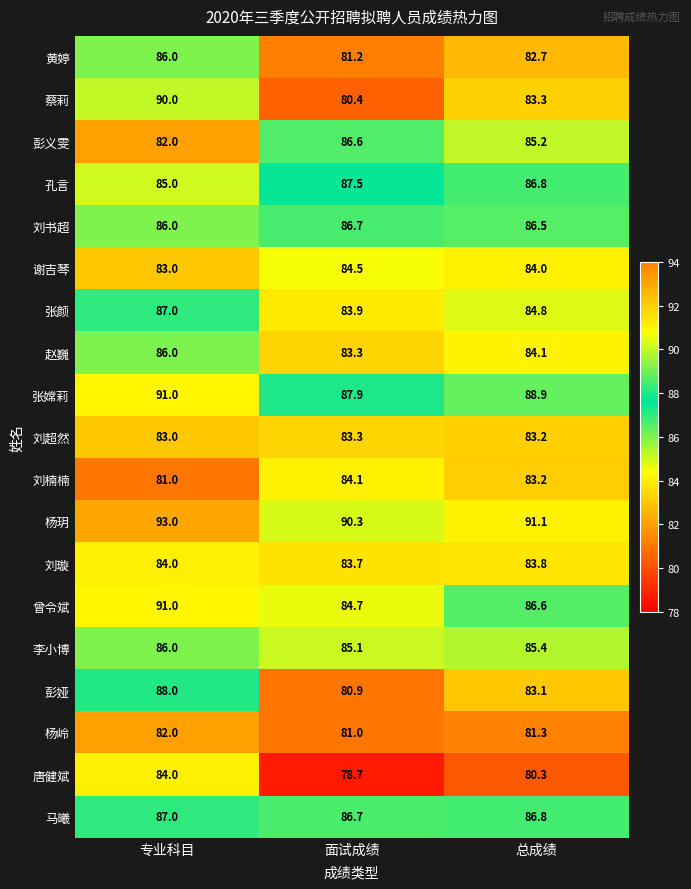

List the labels in order of 刘璇 value, smallest first.

面试成绩, 总成绩, 专业科目